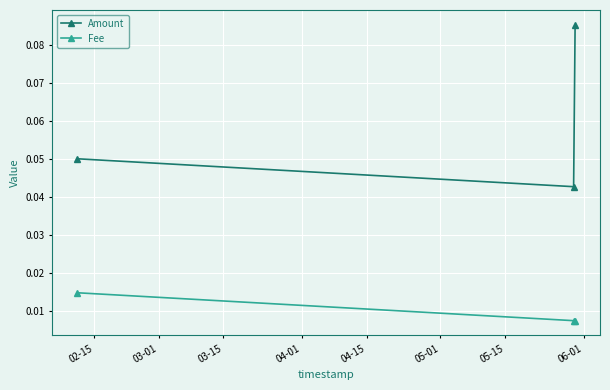

What are all the series names shown in the legend?

Amount, Fee